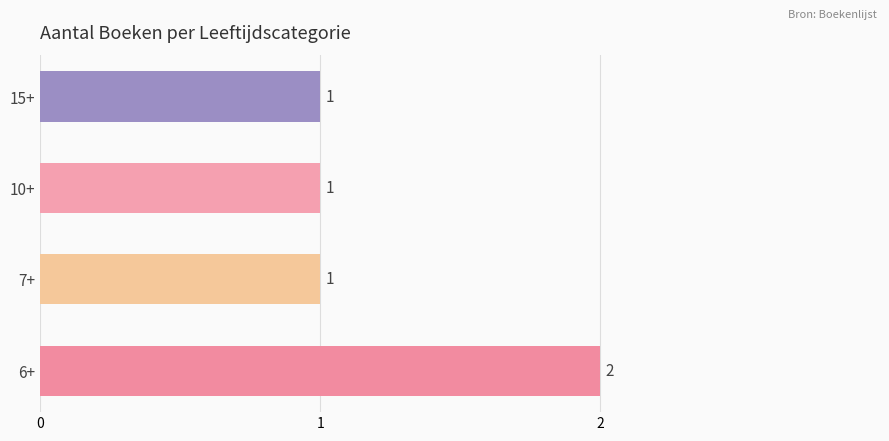

Which category has the highest value across all series?

6+